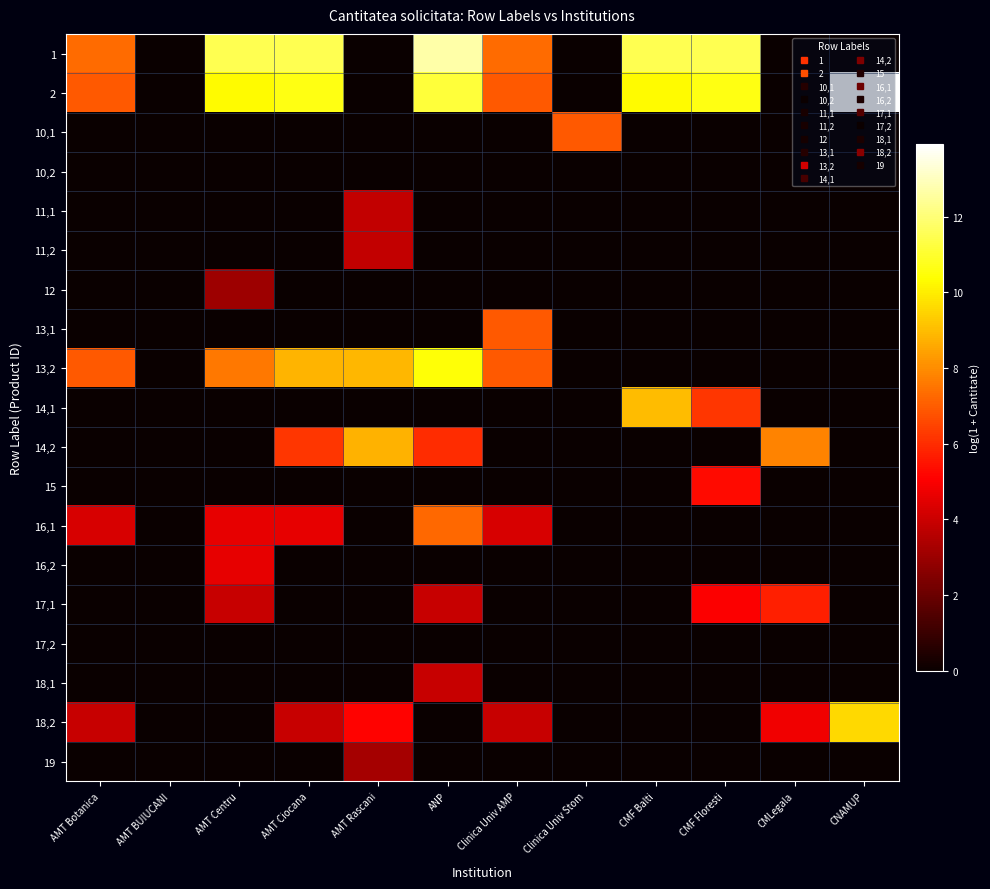

How many distinct data groups are displayed?

19